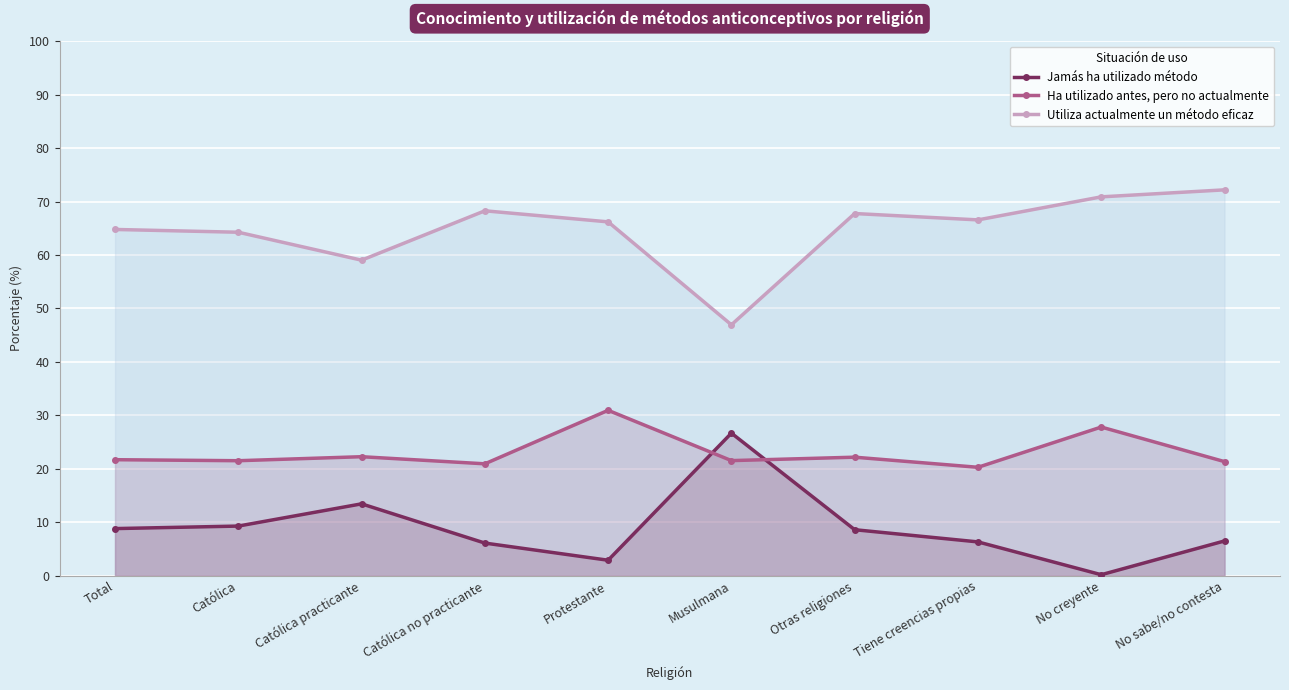

True or false: Jamás ha utilizado método has a value of 21.7 at Católica practicante.

False